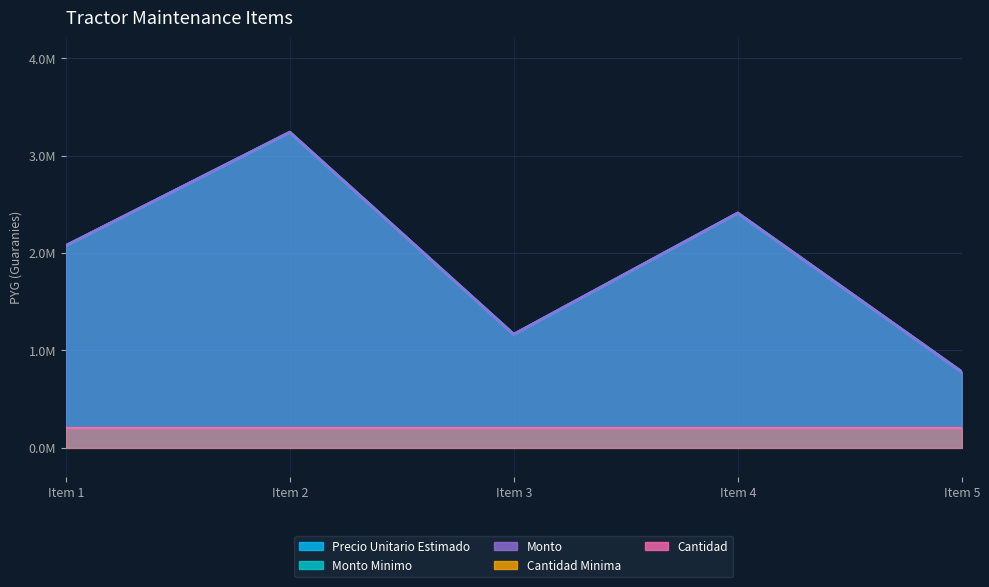

True or false: monto_minimo and monto intersect in this chart.

False